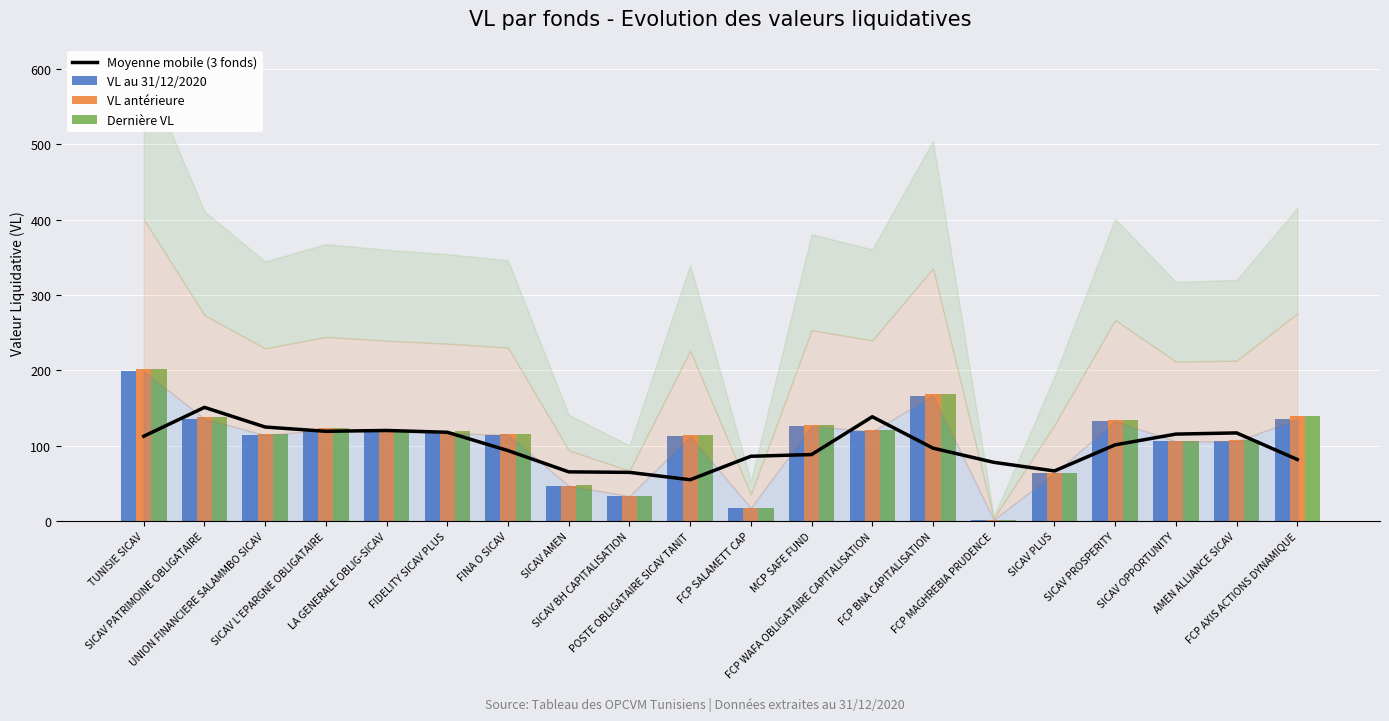

Is it true that VL antérieure equals 47.2 at SICAV AMEN?

True